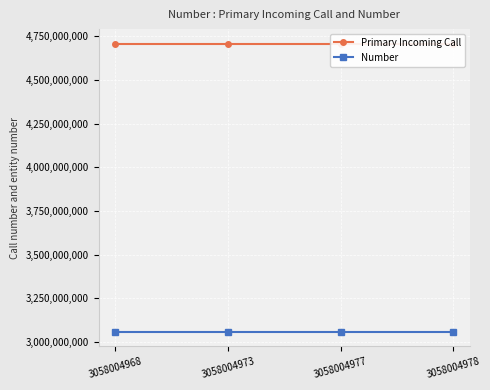

Where is Primary Incoming Call nearest to the value 4707776789?

3058004968